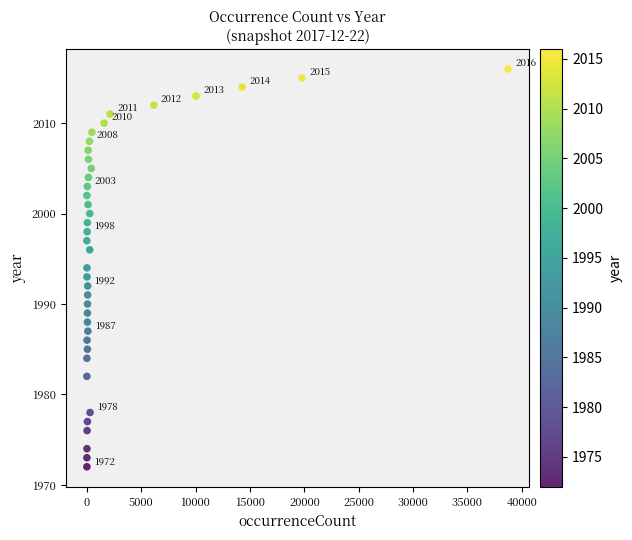

What is the range of X values (max minus min)?

38755